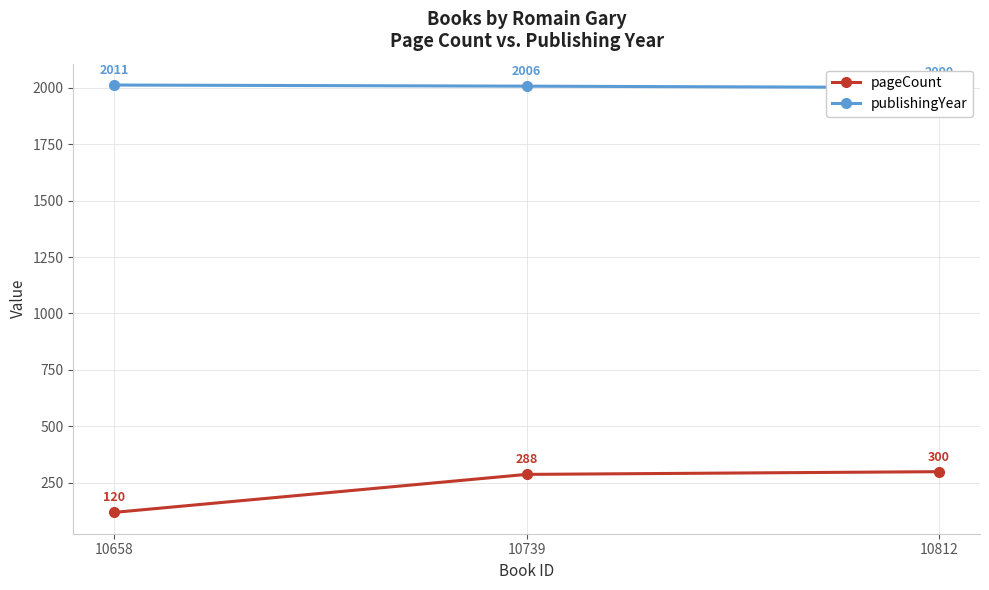

What is the difference between the maximum and second lowest values in the pageCount series?

12